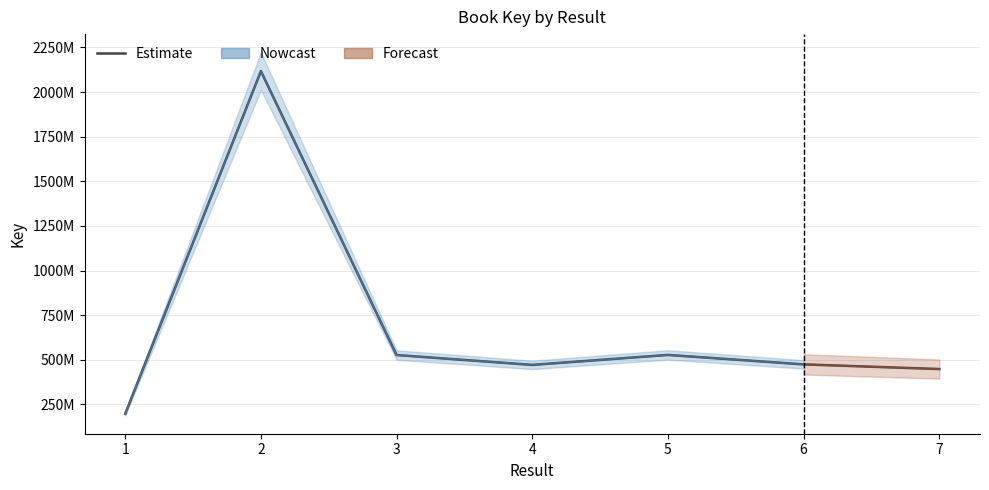

What is the difference between the second highest and minimum values?

329754739